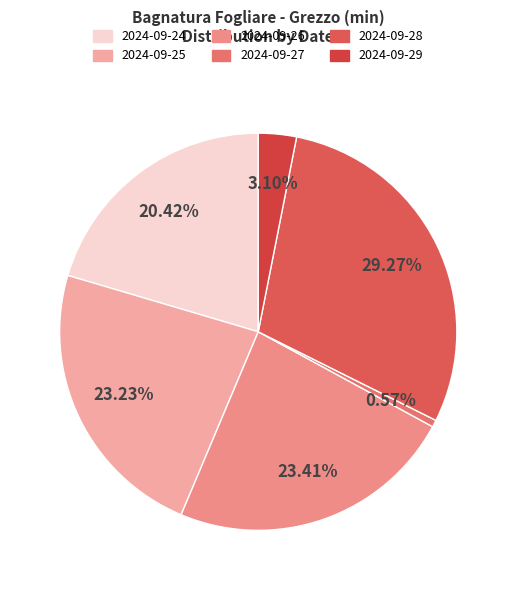

Count the number of slices in the pie.

6